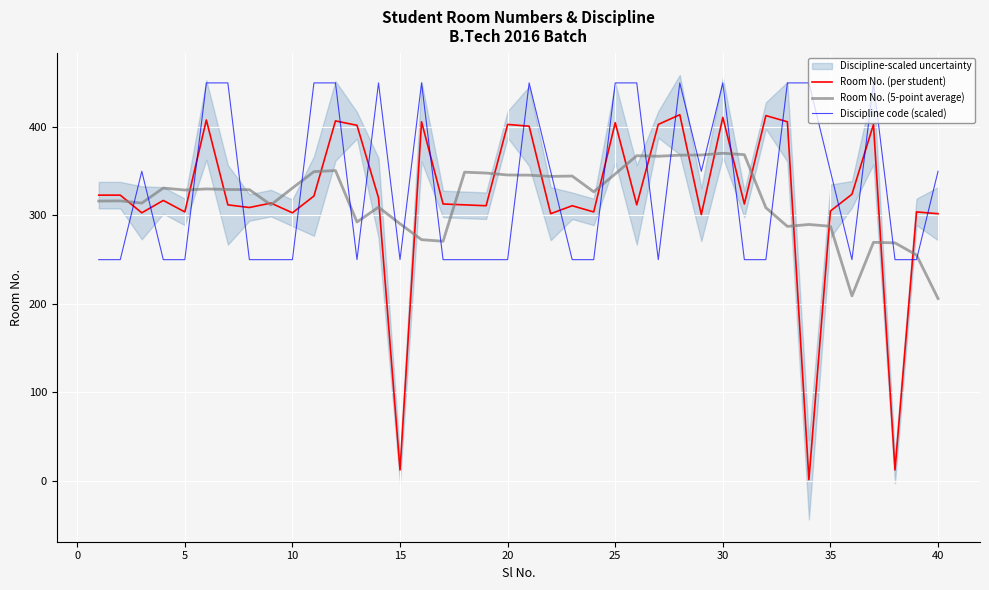

Rank the series by their maximum value, from highest to lowest.

Discipline code (scaled), Room No. (per student), Room No. (5-point average)